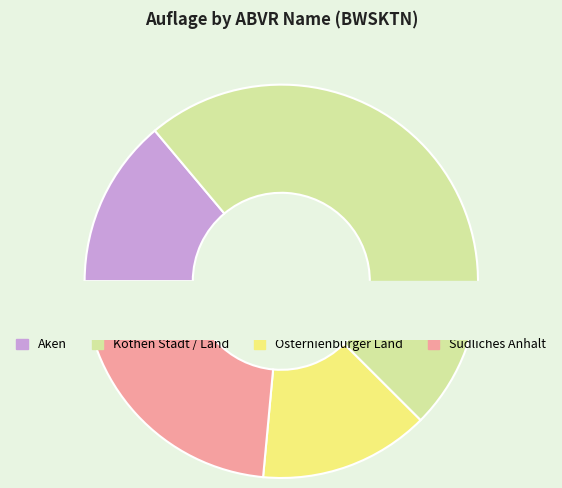

Does any single category account for the majority?

No